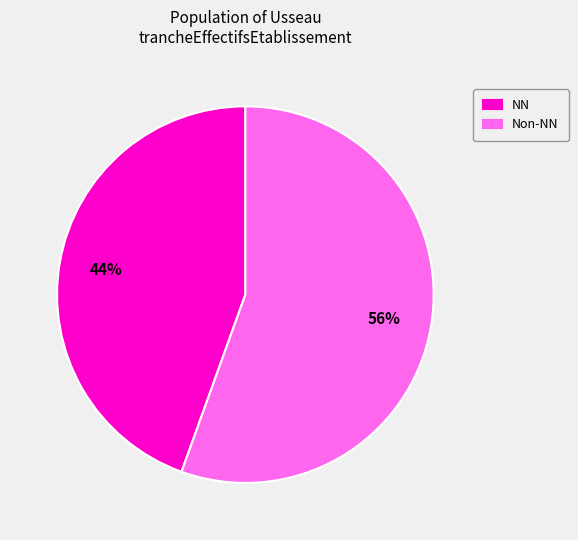

To the nearest percent, what is the average slice percentage?

50%